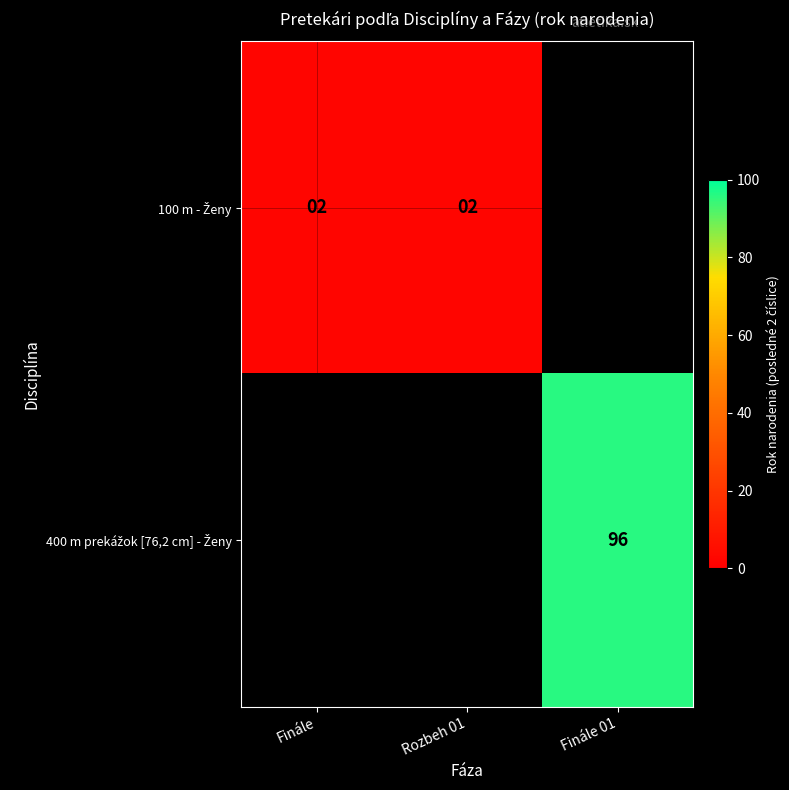

What value does the 100 m - Ženy series have at Rozbeh 01?

2.0